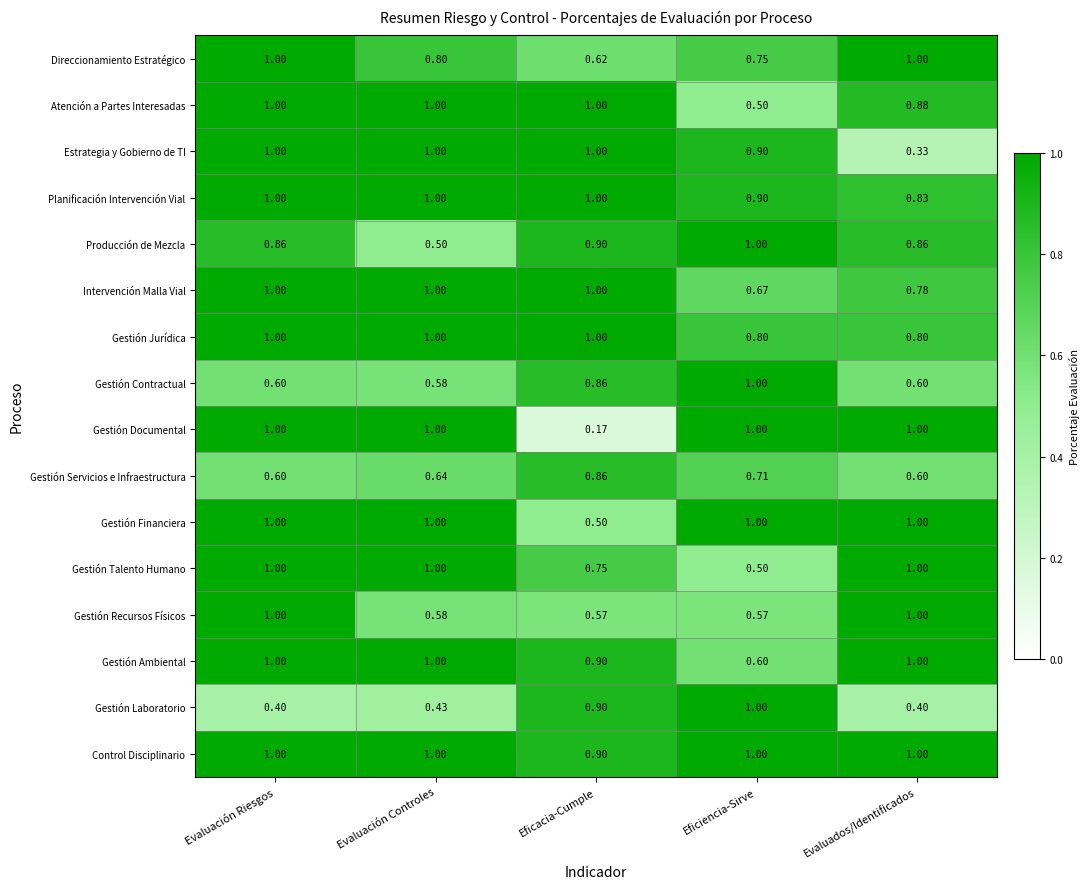

At how many categories does at least one series exceed 0?

5